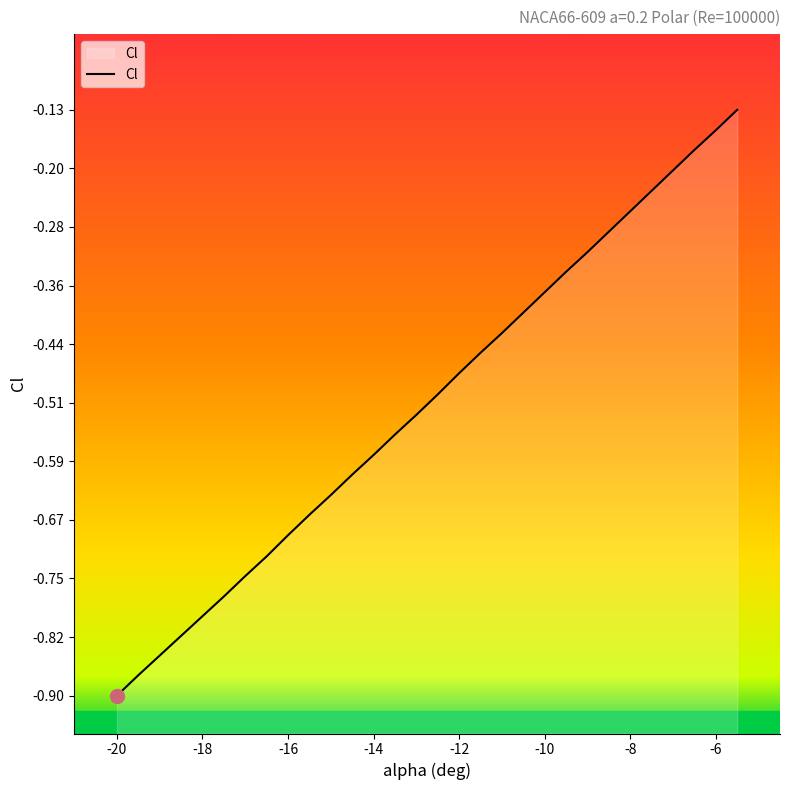

Rank the categories by value from highest to lowest.

-5.5, -6, -6.5, -7, -7.5, -8, -8.5, -9, -9.5, -10, -10.5, -11, -11.5, -12, -12.5, -13, -13.5, -14, -14.5, -15, -15.5, -16, -16.5, -17, -17.5, -18, -18.5, -19, -19.5, -20